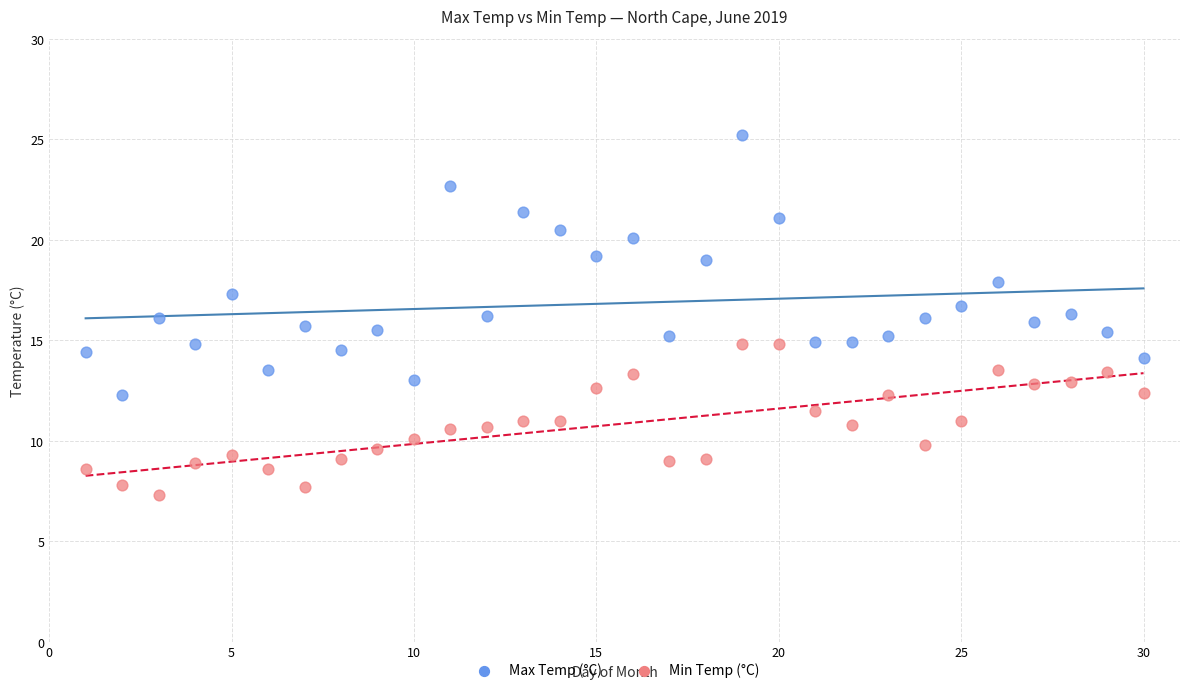

What is the X range (max minus min) for the scatter plot?

29.0